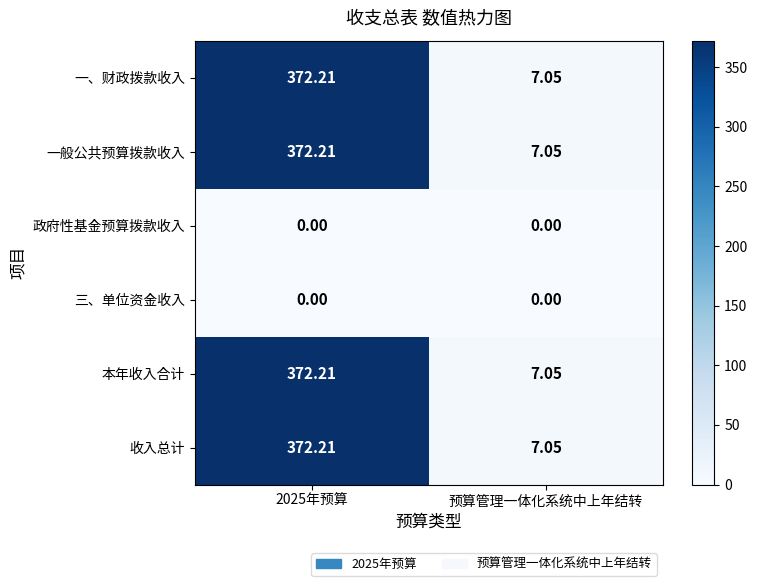

At which category is the sum across all series the highest?

2025年预算